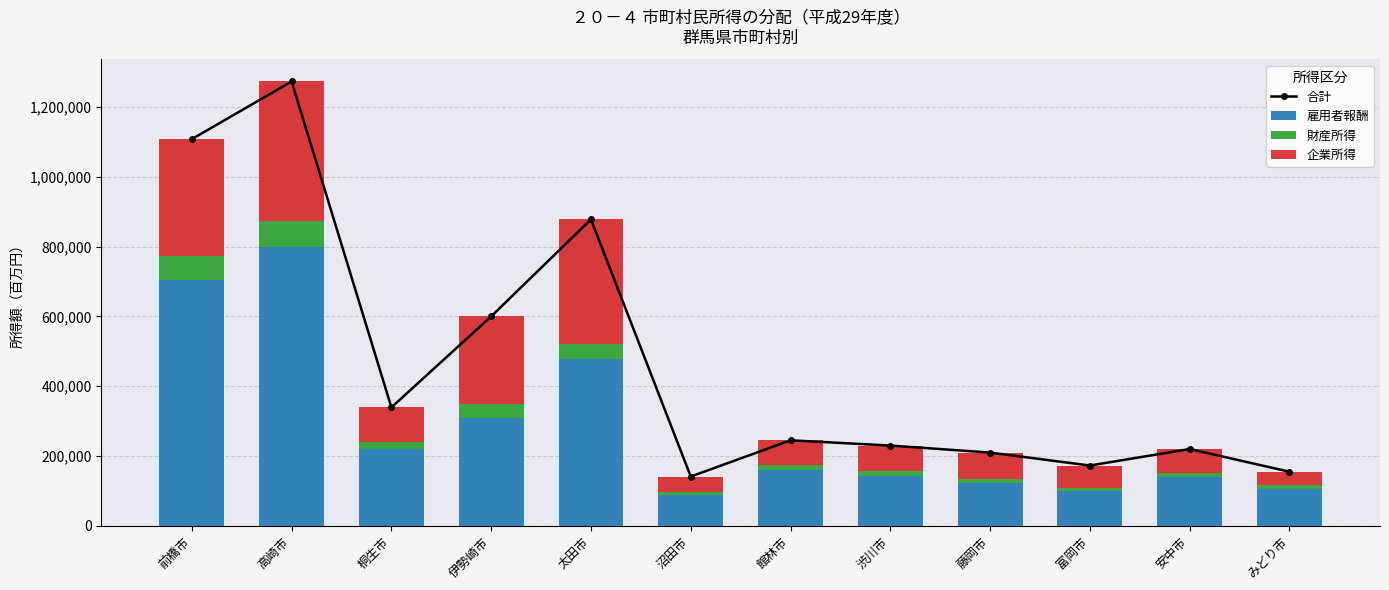

Reading left to right, extract all data points from this chart.

合計: 前橋市=1108329	高崎市=1273565	桐生市=339219	伊勢崎市=600105	太田市=878162	沼田市=140972	館林市=244839	渋川市=229844	藤岡市=209669	富岡市=172568	安中市=219862	みどり市=154820
雇用者報酬: 前橋市=703280	高崎市=798331	桐生市=219525	伊勢崎市=309340	太田市=477003	沼田市=89014	館林市=158596	渋川市=143277	藤岡市=122754	富岡市=99469	安中市=141015	みどり市=105778
財産所得: 前橋市=68982	高崎市=74299	桐生市=21423	伊勢崎市=40714	太田市=44205	沼田市=8849	館林市=14977	渋川市=14640	藤岡市=12348	富岡市=9440	安中市=10936	みどり市=9677
企業所得: 前橋市=336067	高崎市=400935	桐生市=98271	伊勢崎市=250051	太田市=356954	沼田市=43109	館林市=71266	渋川市=71927	藤岡市=74567	富岡市=63659	安中市=67911	みどり市=39365